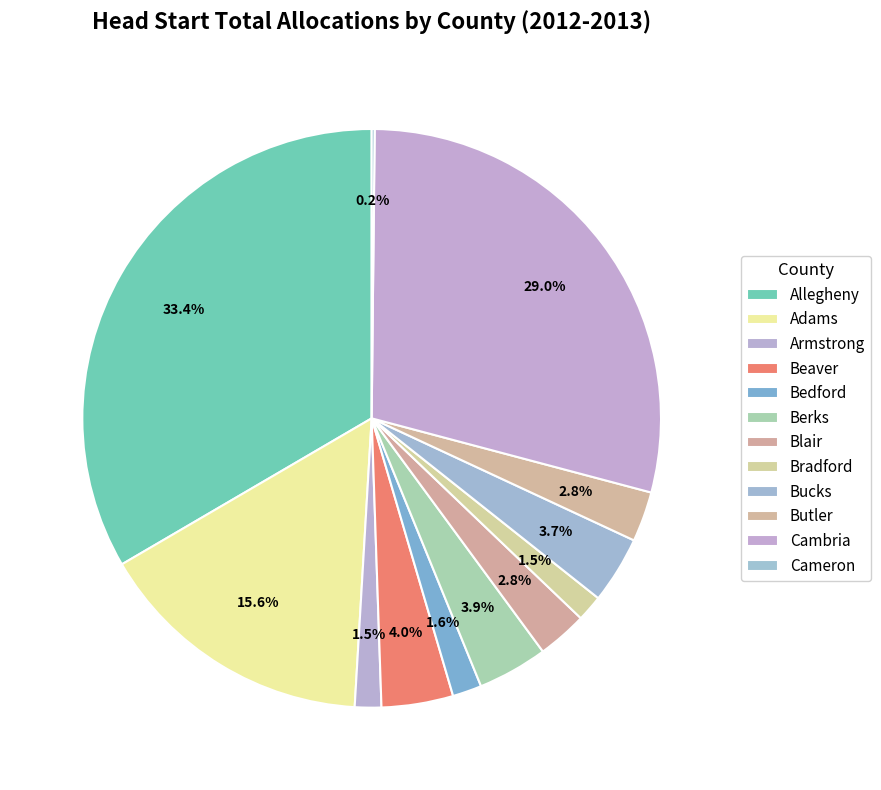

Does Allegheny account for over 50% of the chart?

No